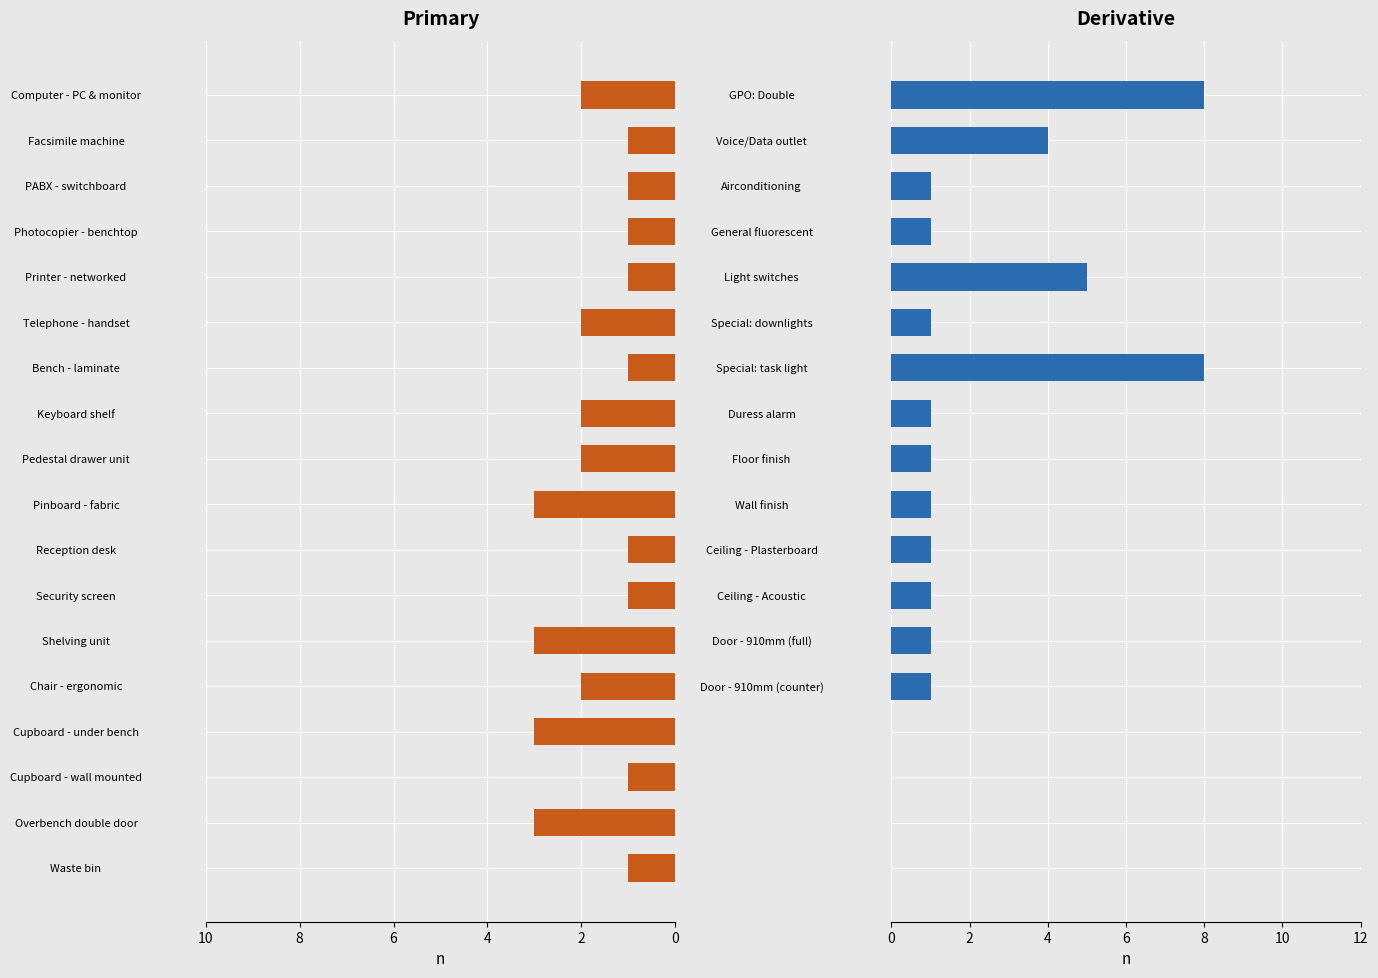

Is the value of Derivative at 8 greater than the value of Primary at 16?

Yes